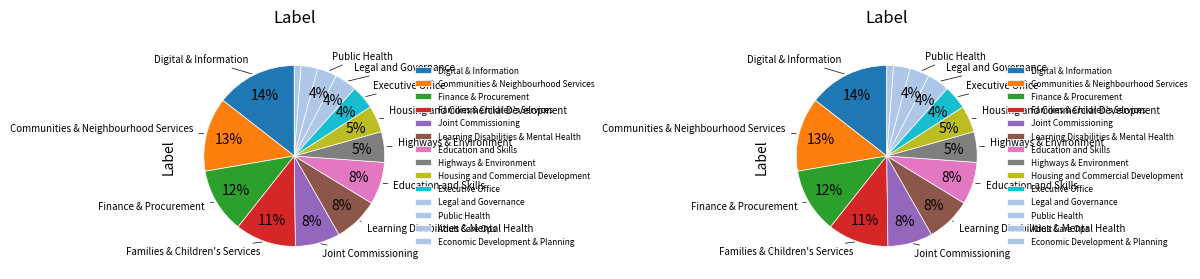

What percentage is NOT represented by Adult Care Ops?

97.0%